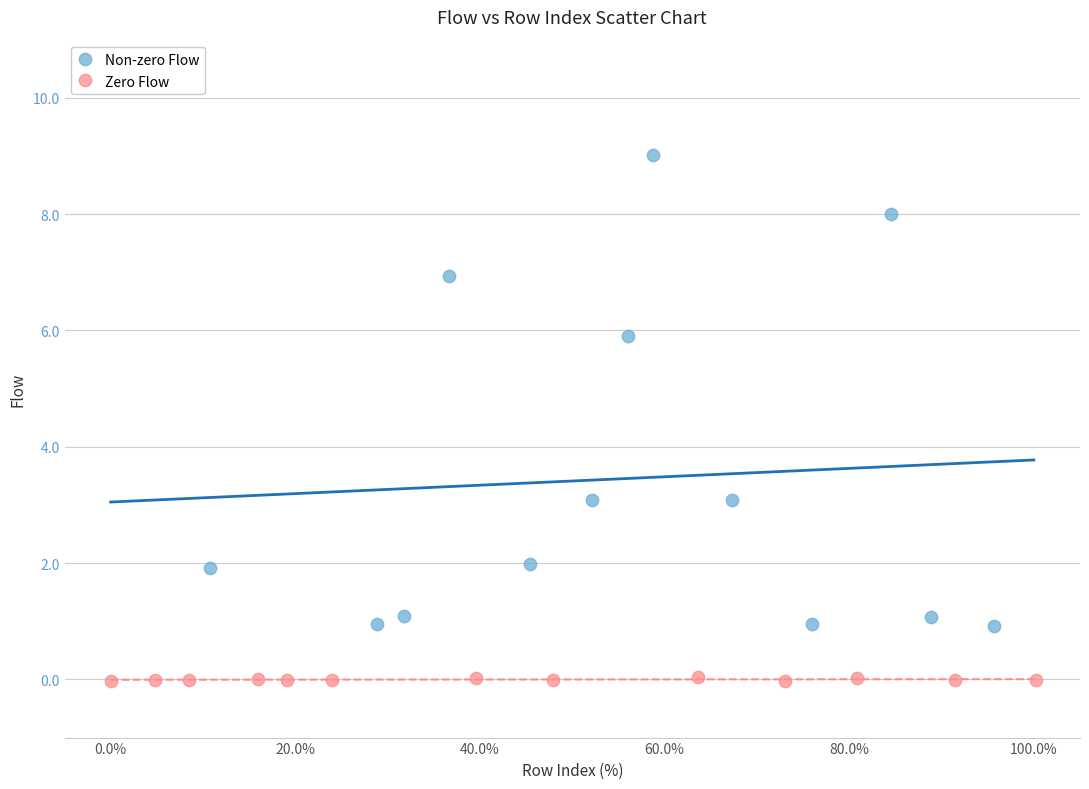

Which series reaches the minimum Y coordinate?

Zero Flow